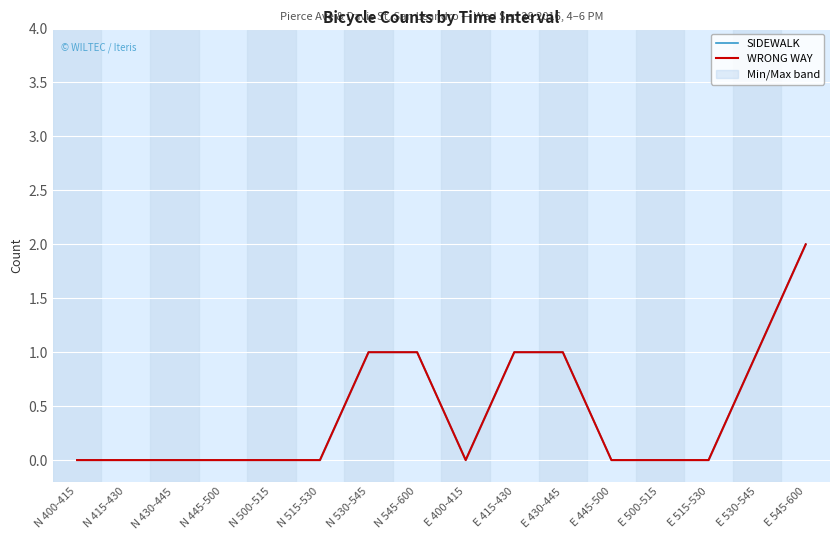

Reading left to right, what are all the values shown in this chart?

SIDEWALK: 0	0	0	0	0	0	1	1	0	1	1	0	0	0	1	2
WRONG WAY: 0	0	0	0	0	0	1	1	0	1	1	0	0	0	1	2